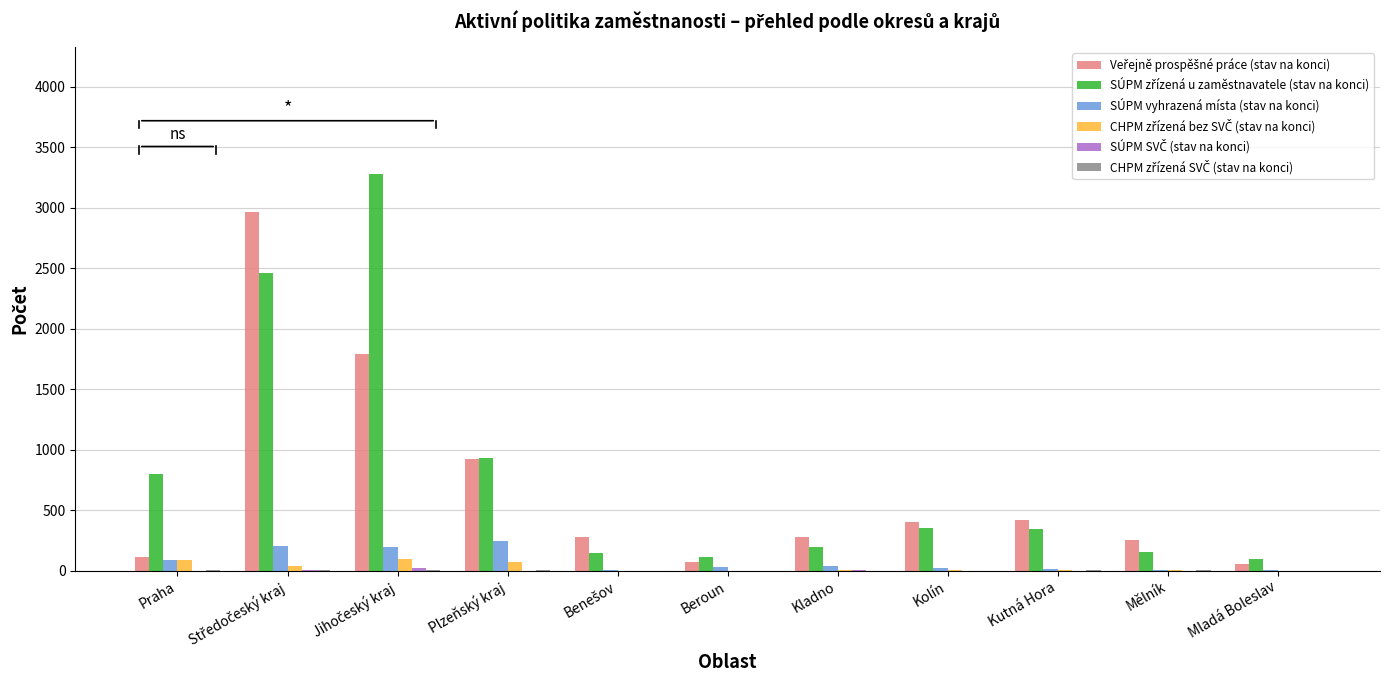

The SÚPM vyhrazená místa (stav na konci) series shows 246 at Plzeňský kraj. True or false?

True